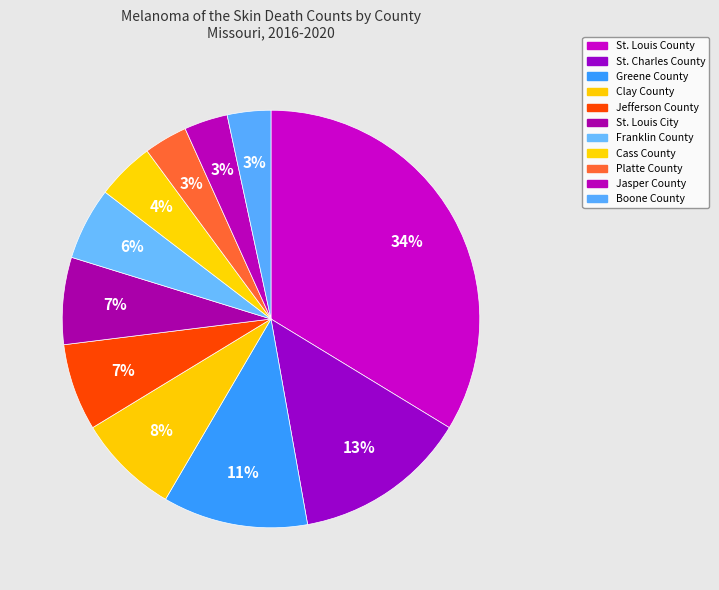

Does Clay County represent more than half of the total?

No